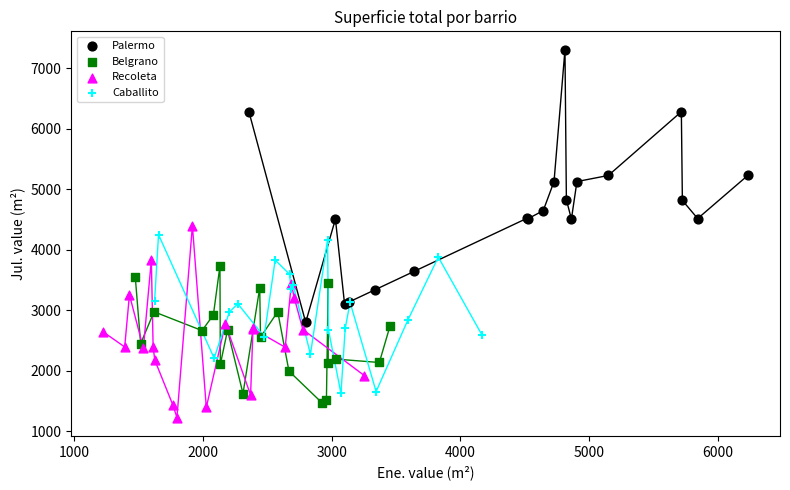

What are all the series names shown in the legend?

Palermo, Belgrano, Recoleta, Caballito